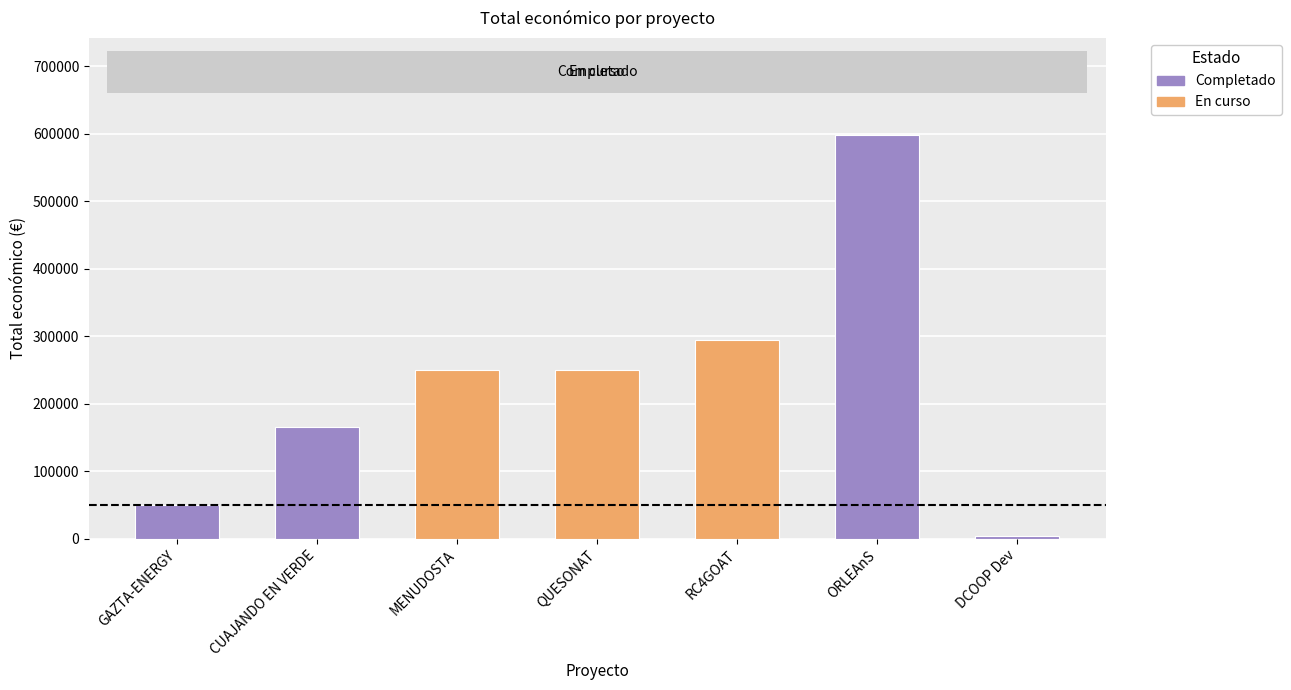

What is the label of the 1st bar from the left?

GAZTA-ENERGY